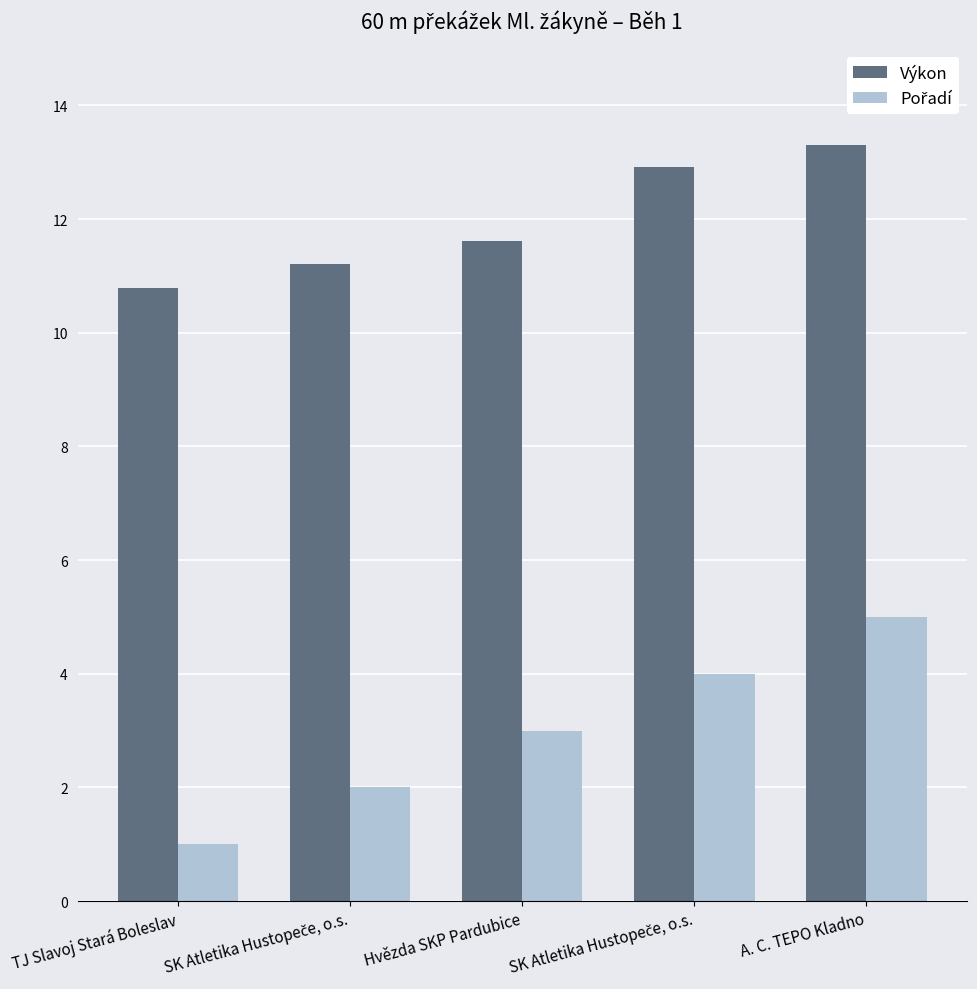

Are the bars horizontal?

No